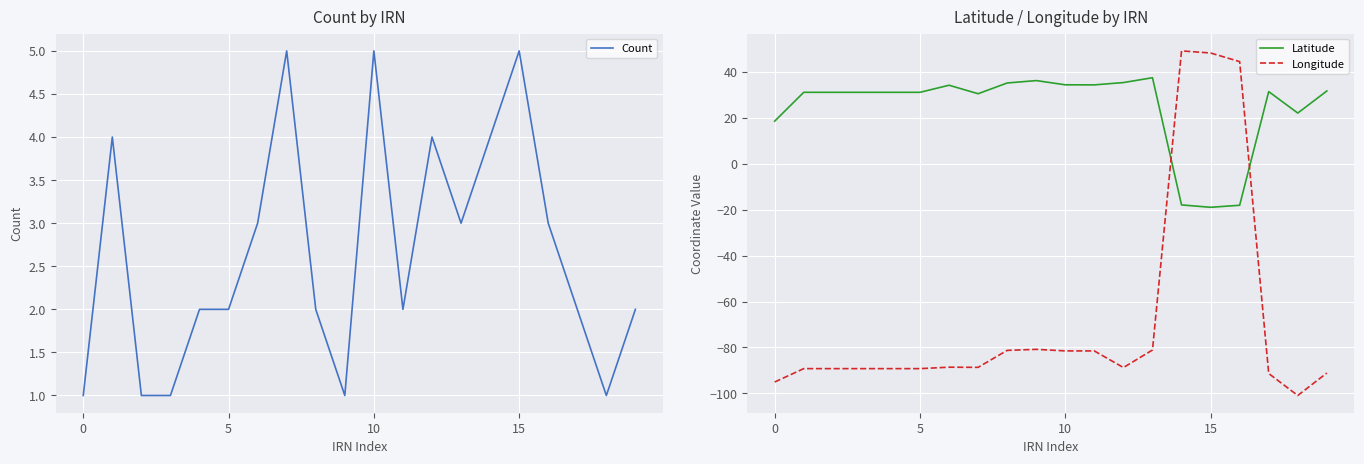

Read the Latitude value at 10.

34.4